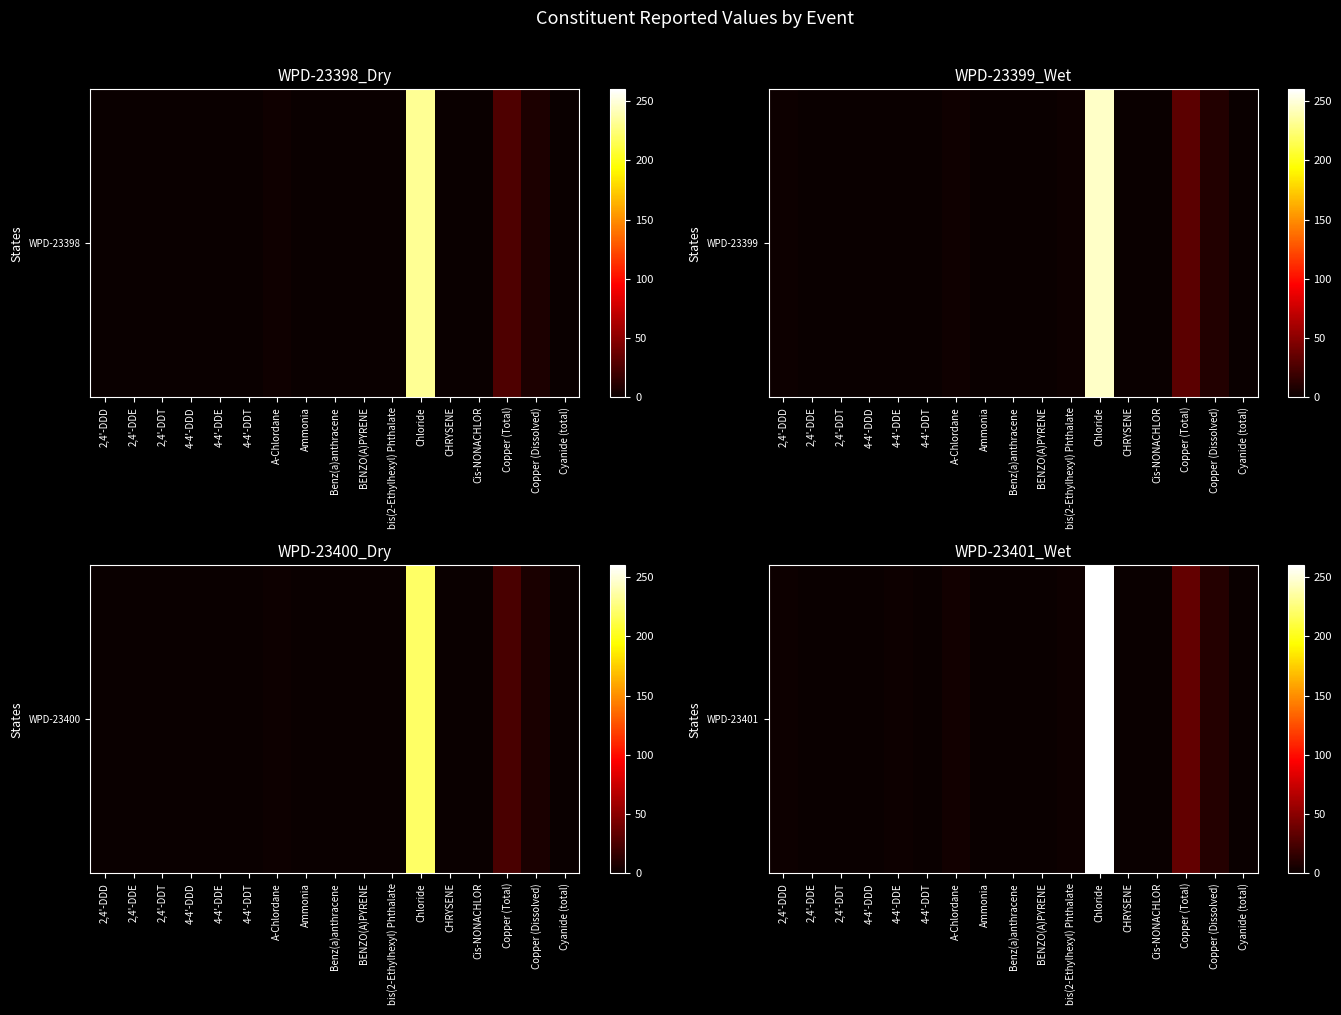

What is the difference between the second highest and second lowest values?

34.9